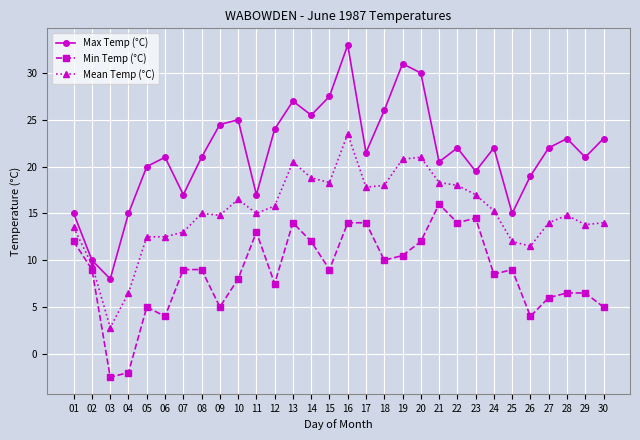

Is it true that Max Temp (°C) equals 34.9 at 10?

False